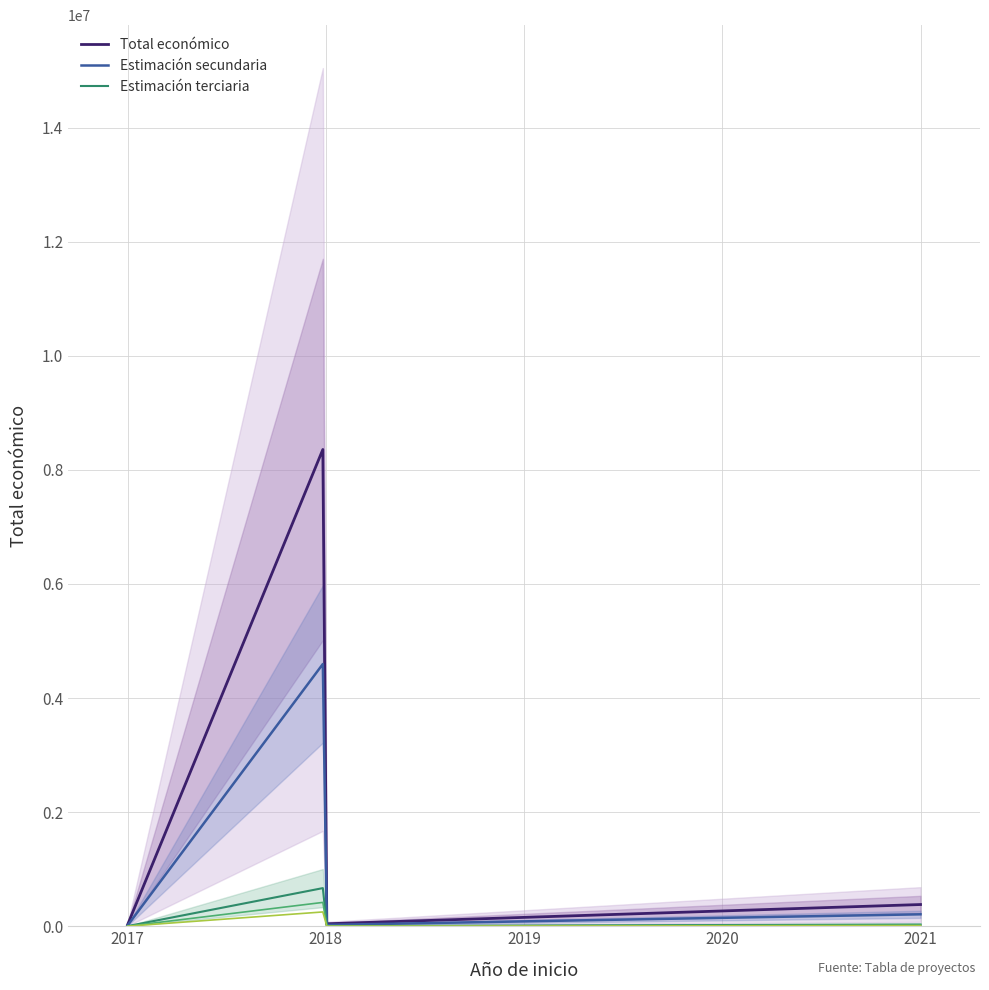

What is the greatest value displayed?

8484999